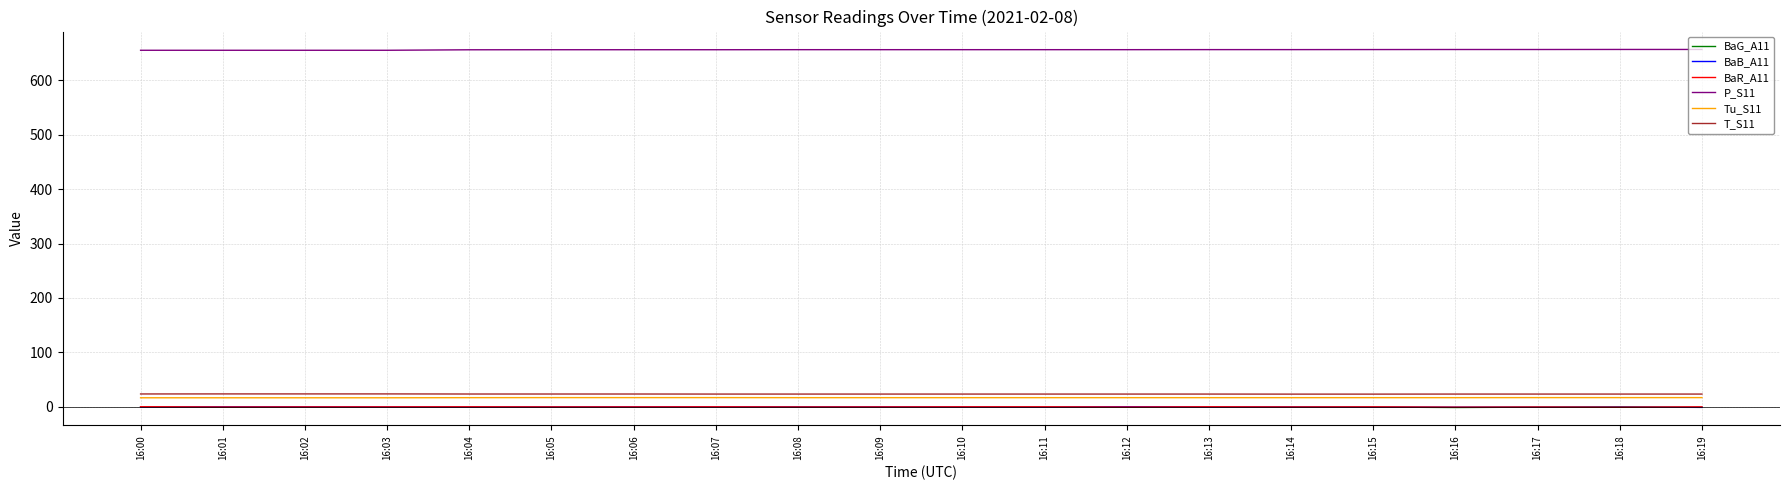

What is the greatest value displayed?

656.5